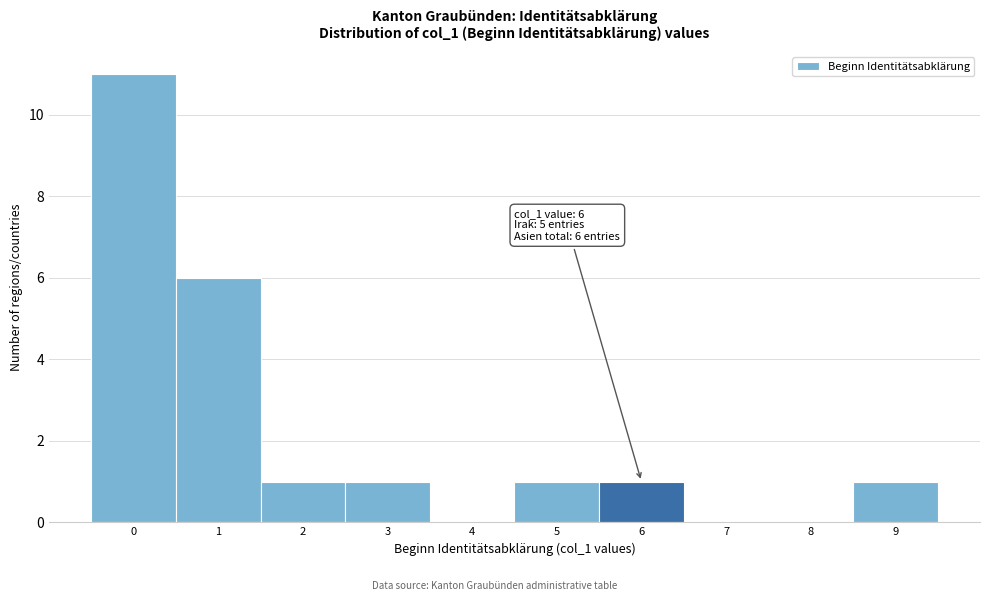

Which range on the x-axis has the tallest bar?

-0.5 to 0.5